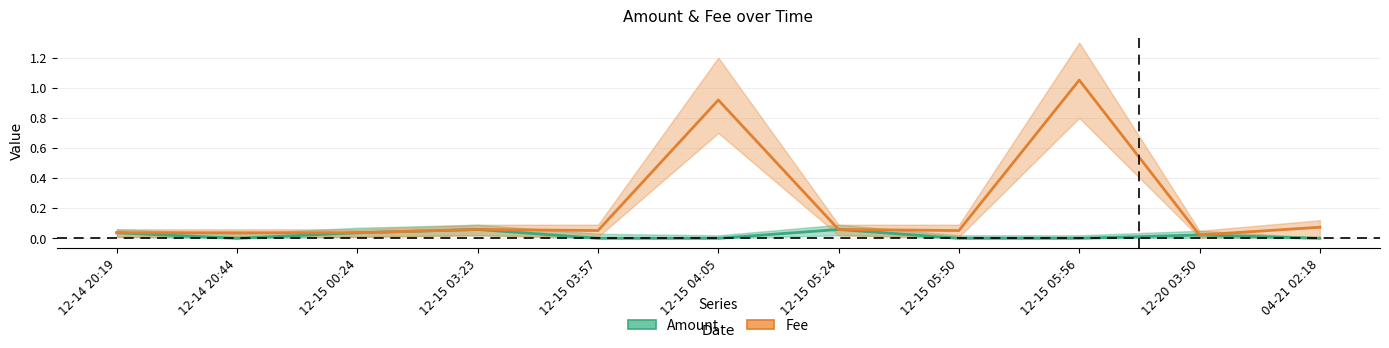

The Fee series shows 0.0 at 12-15 03:23. True or false?

False